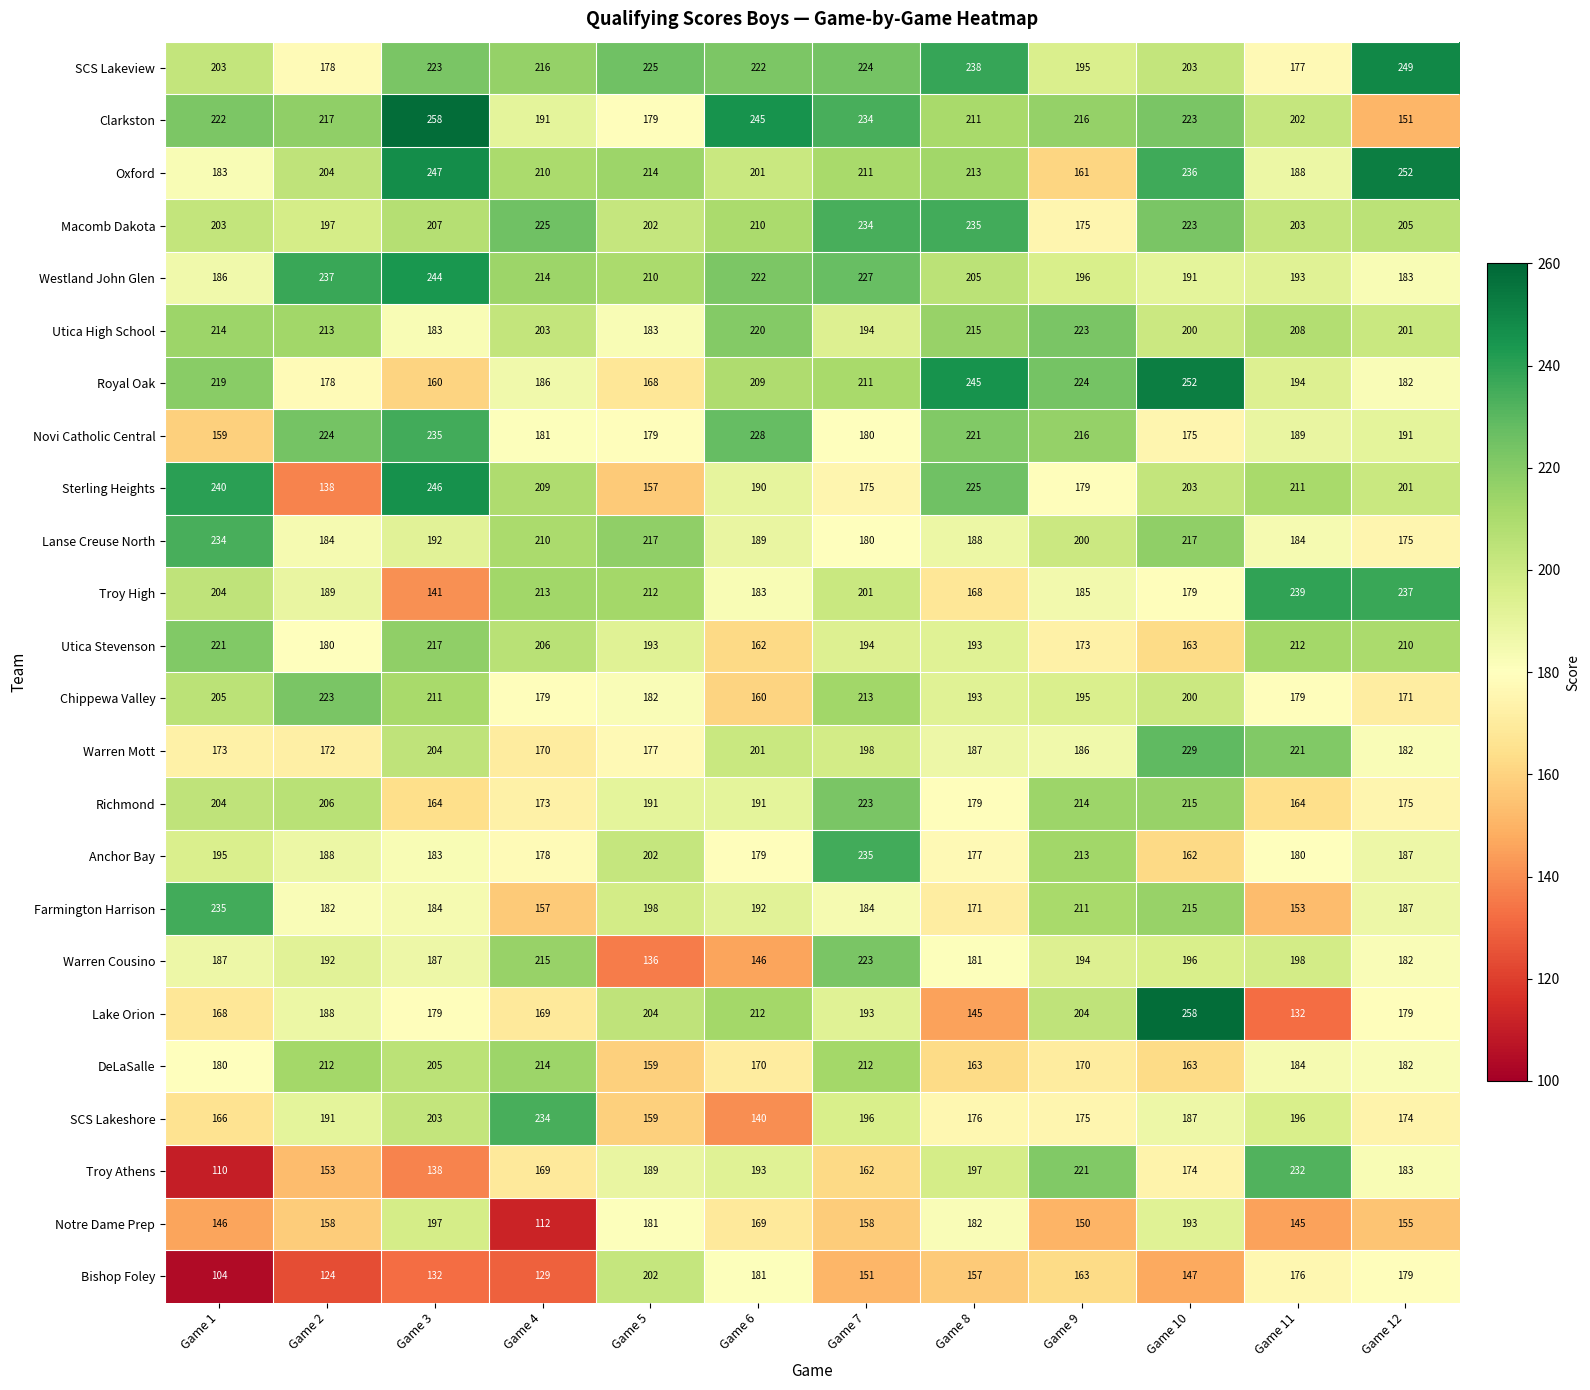

True or false: Sterling Heights has a value of 211 at Game 11.

True